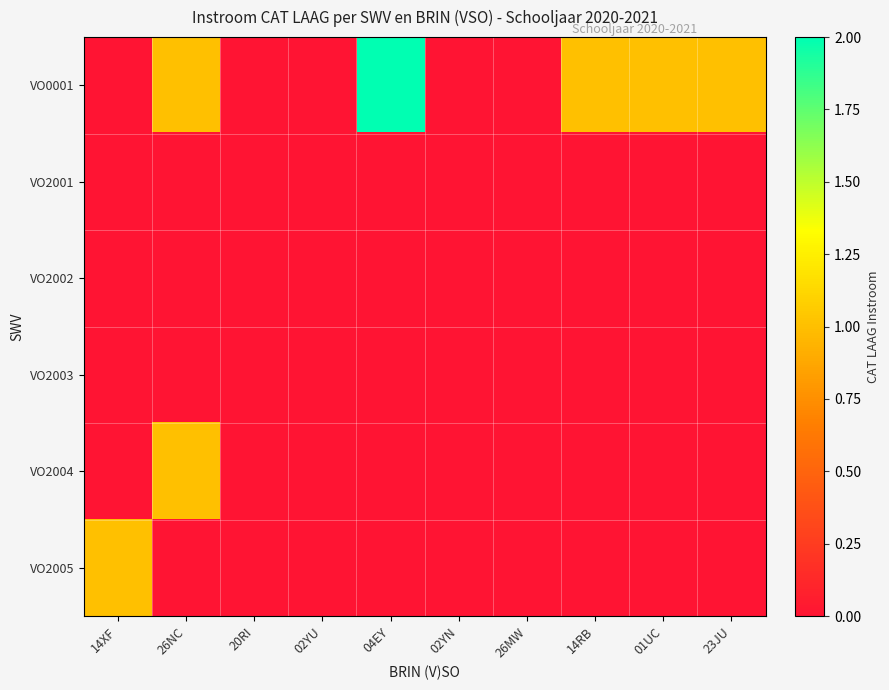

Reading right to left, extract all data points from this chart.

VO0001: 23JU=1	01UC=1	14RB=1	26MW=0	02YN=0	04EY=2	02YU=0	20RI=0	26NC=1	14XF=0
VO2001: 23JU=0	01UC=0	14RB=0	26MW=0	02YN=0	04EY=0	02YU=0	20RI=0	26NC=0	14XF=0
VO2002: 23JU=0	01UC=0	14RB=0	26MW=0	02YN=0	04EY=0	02YU=0	20RI=0	26NC=0	14XF=0
VO2003: 23JU=0	01UC=0	14RB=0	26MW=0	02YN=0	04EY=0	02YU=0	20RI=0	26NC=0	14XF=0
VO2004: 23JU=0	01UC=0	14RB=0	26MW=0	02YN=0	04EY=0	02YU=0	20RI=0	26NC=1	14XF=0
VO2005: 23JU=0	01UC=0	14RB=0	26MW=0	02YN=0	04EY=0	02YU=0	20RI=0	26NC=0	14XF=1